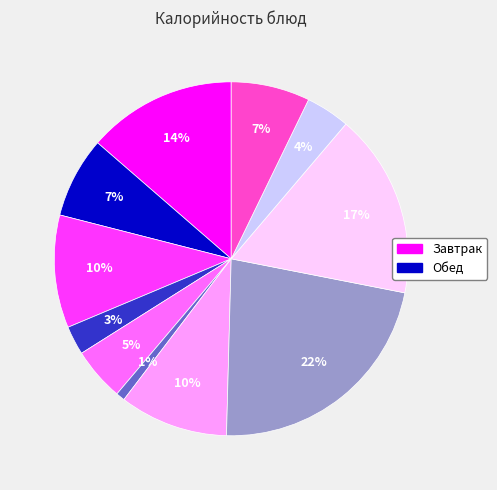

How many segments does this pie chart have?

11